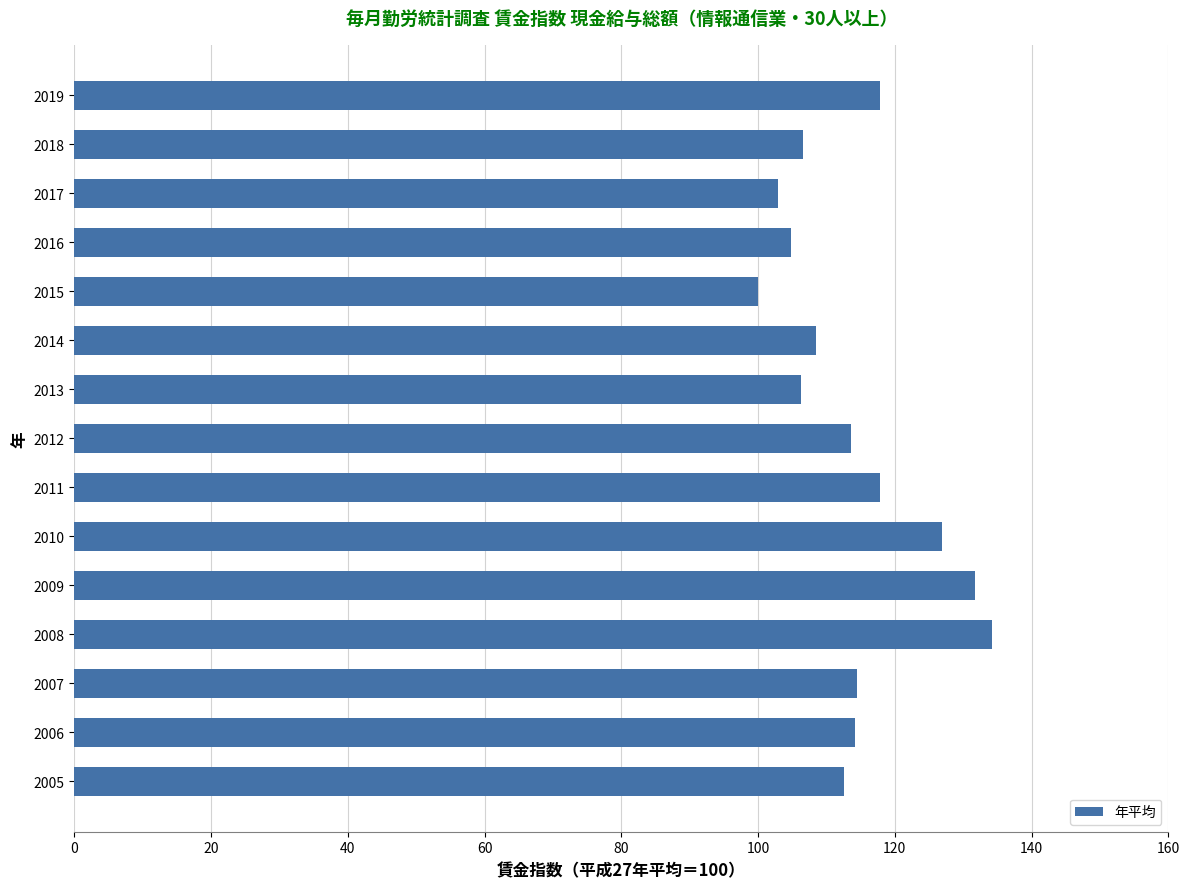

What is the difference between the maximum and minimum values?

34.2